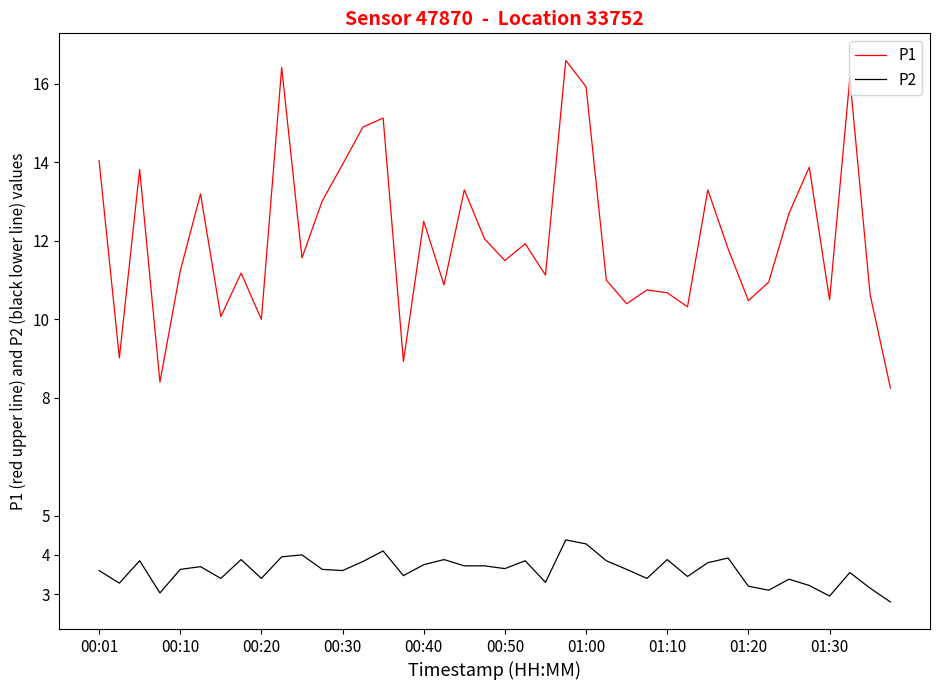

What is the highest value of the P2 series?

4.4